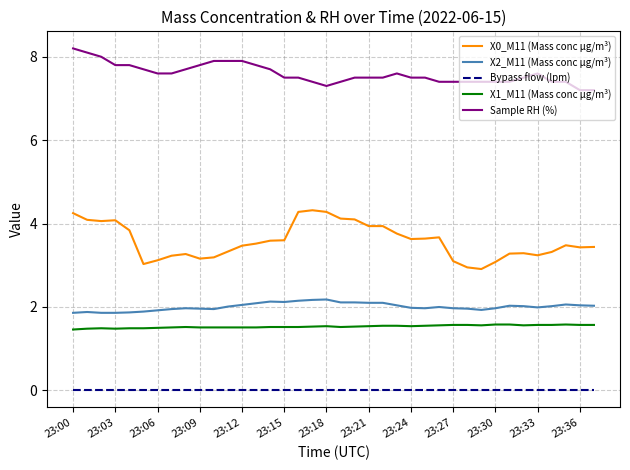

At how many categories does at least one series exceed 7?

38